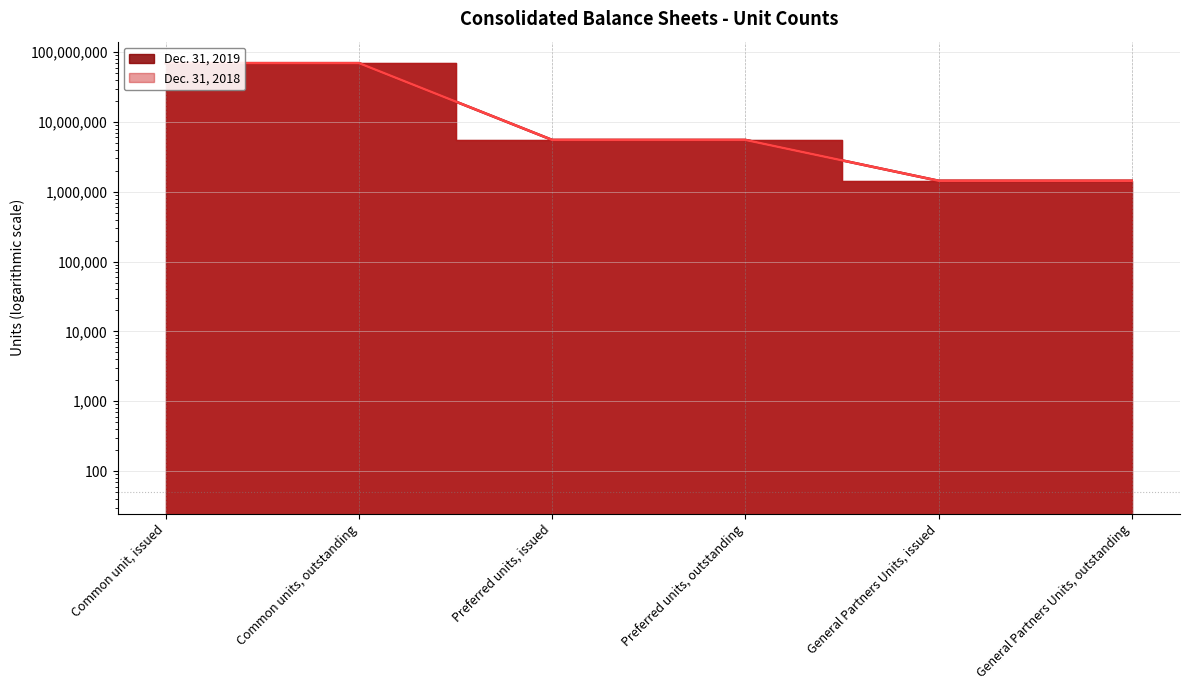

At Common units, outstanding, list the series in order from smallest to largest.

Dec. 31, 2019, Dec. 31, 2018